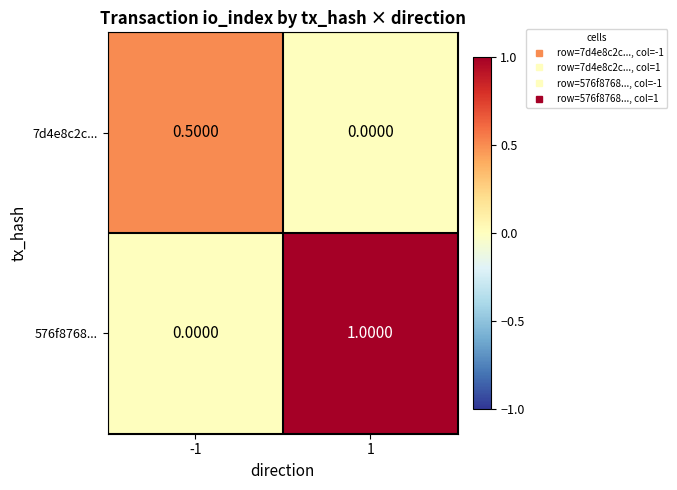

Which series has the largest range (max minus min)?

576f8768...